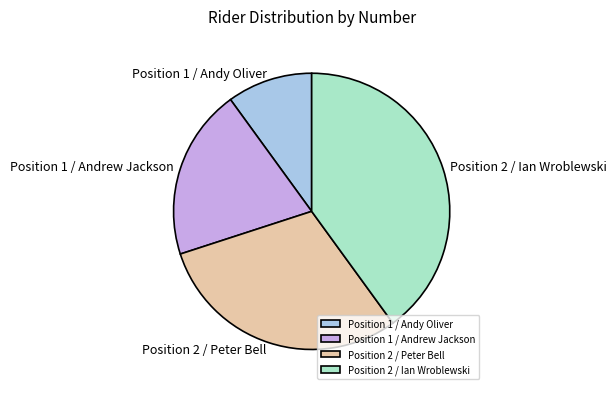

Is it true that Position 1 / Andrew Jackson is 28% of the pie?

False